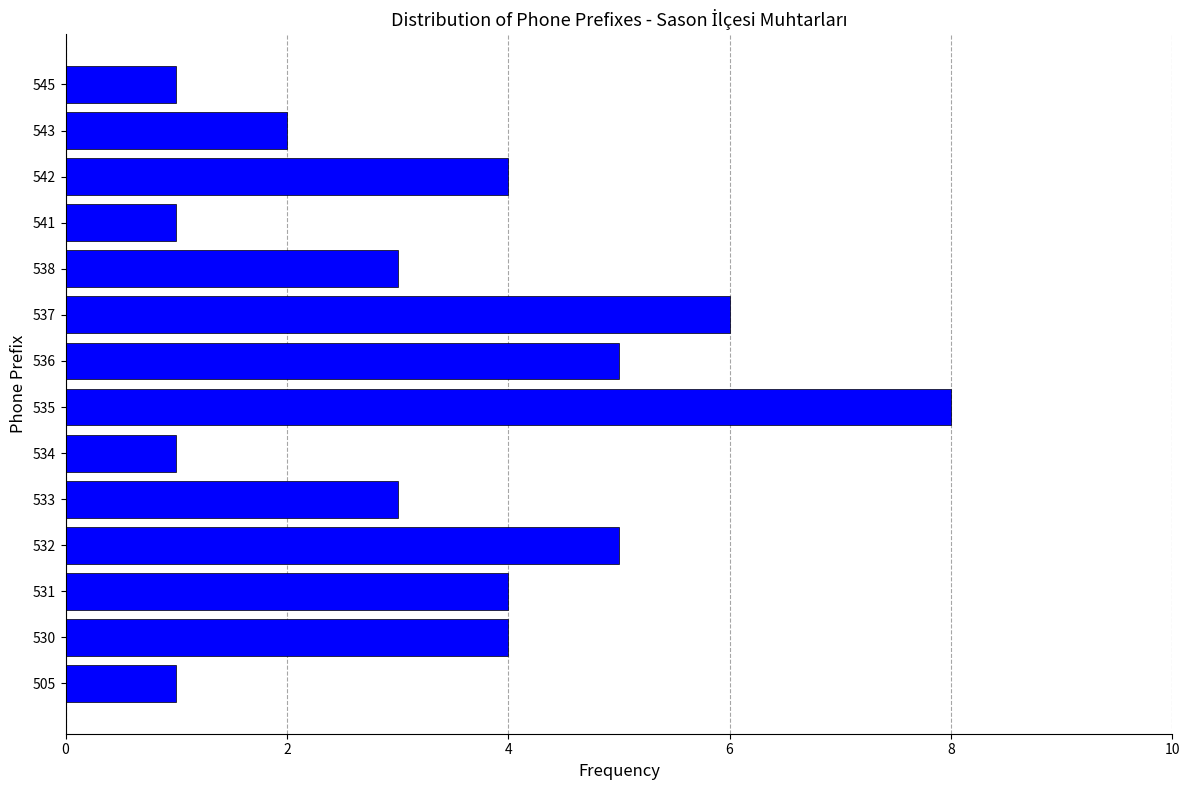

Reading bottom to top, list all the values displayed in this chart.

1	4	4	5	3	1	8	5	6	3	1	4	2	1